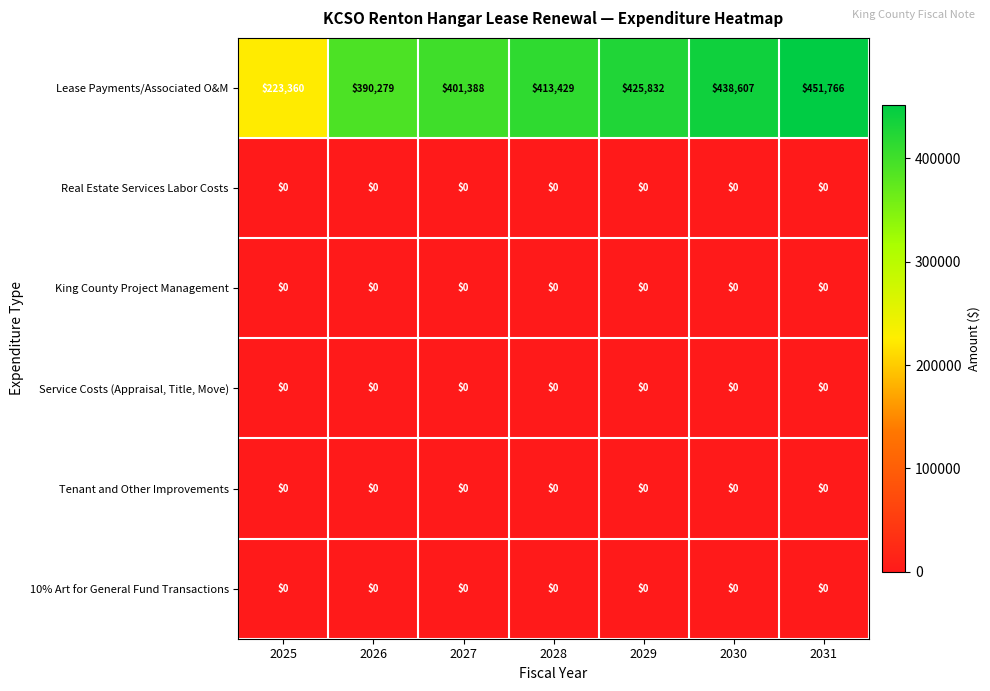

What is the total value across all series at 2026?

390279